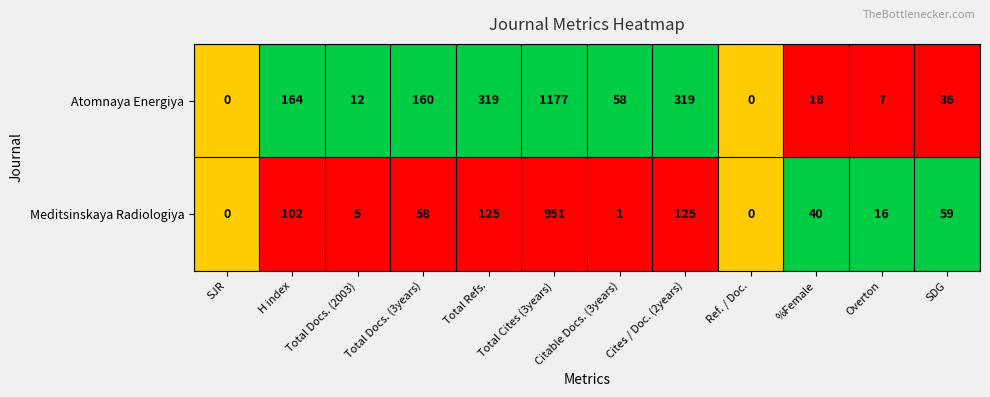

At which category is the sum across all series the highest?

Total Cites (3years)